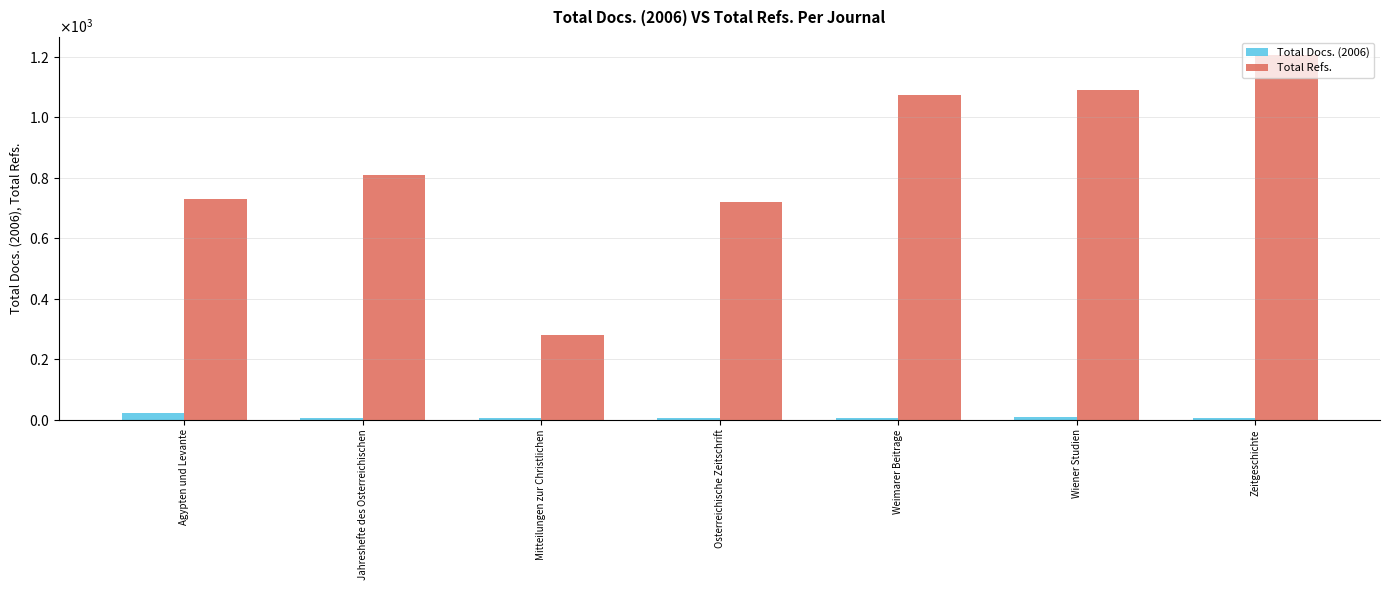

What are all the series names shown in the legend?

Total Docs. (2006), Total Refs.